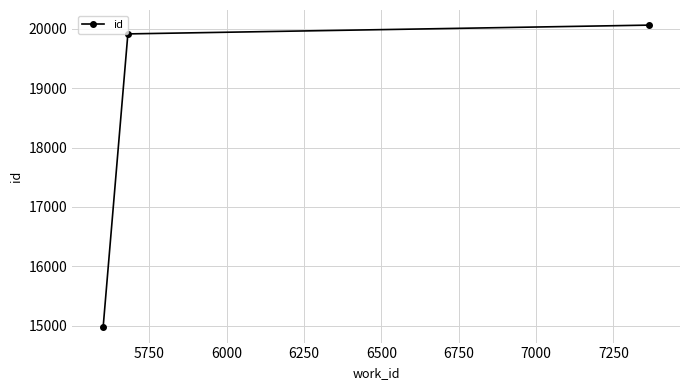

What is the average value?

18315